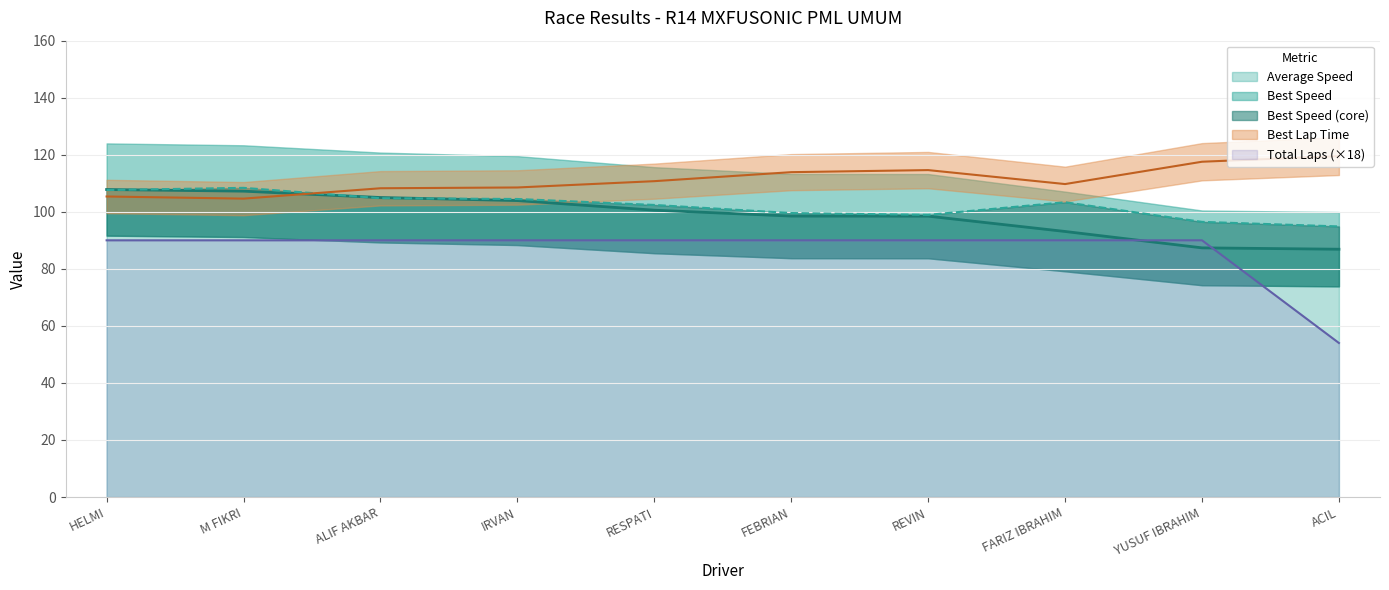

What is the highest value of the Best Lap time series?

119.5